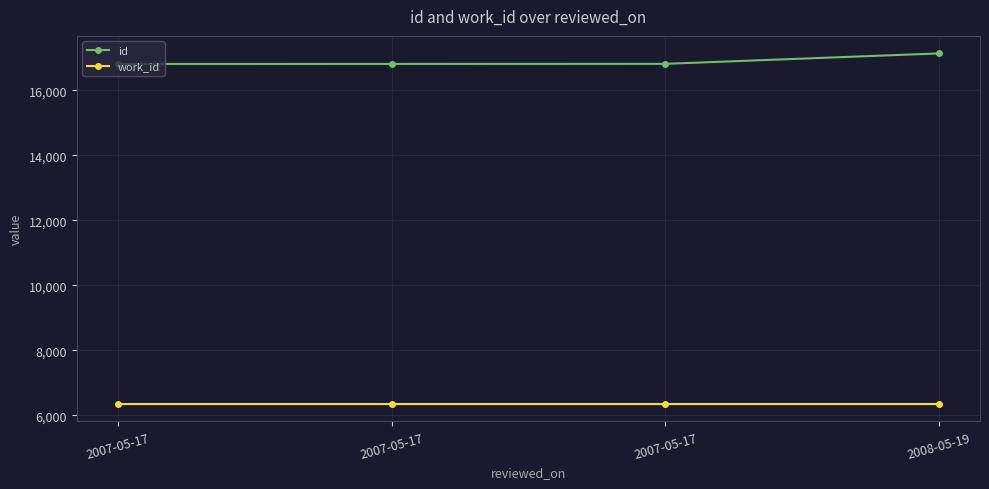

How many data points does each series have?

4